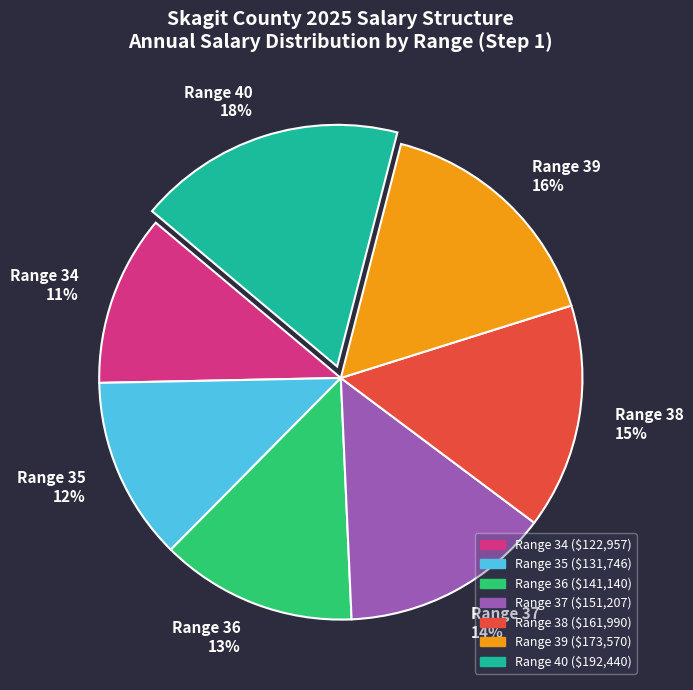

To the nearest percent, what percentage of the pie is Range 36?

13%